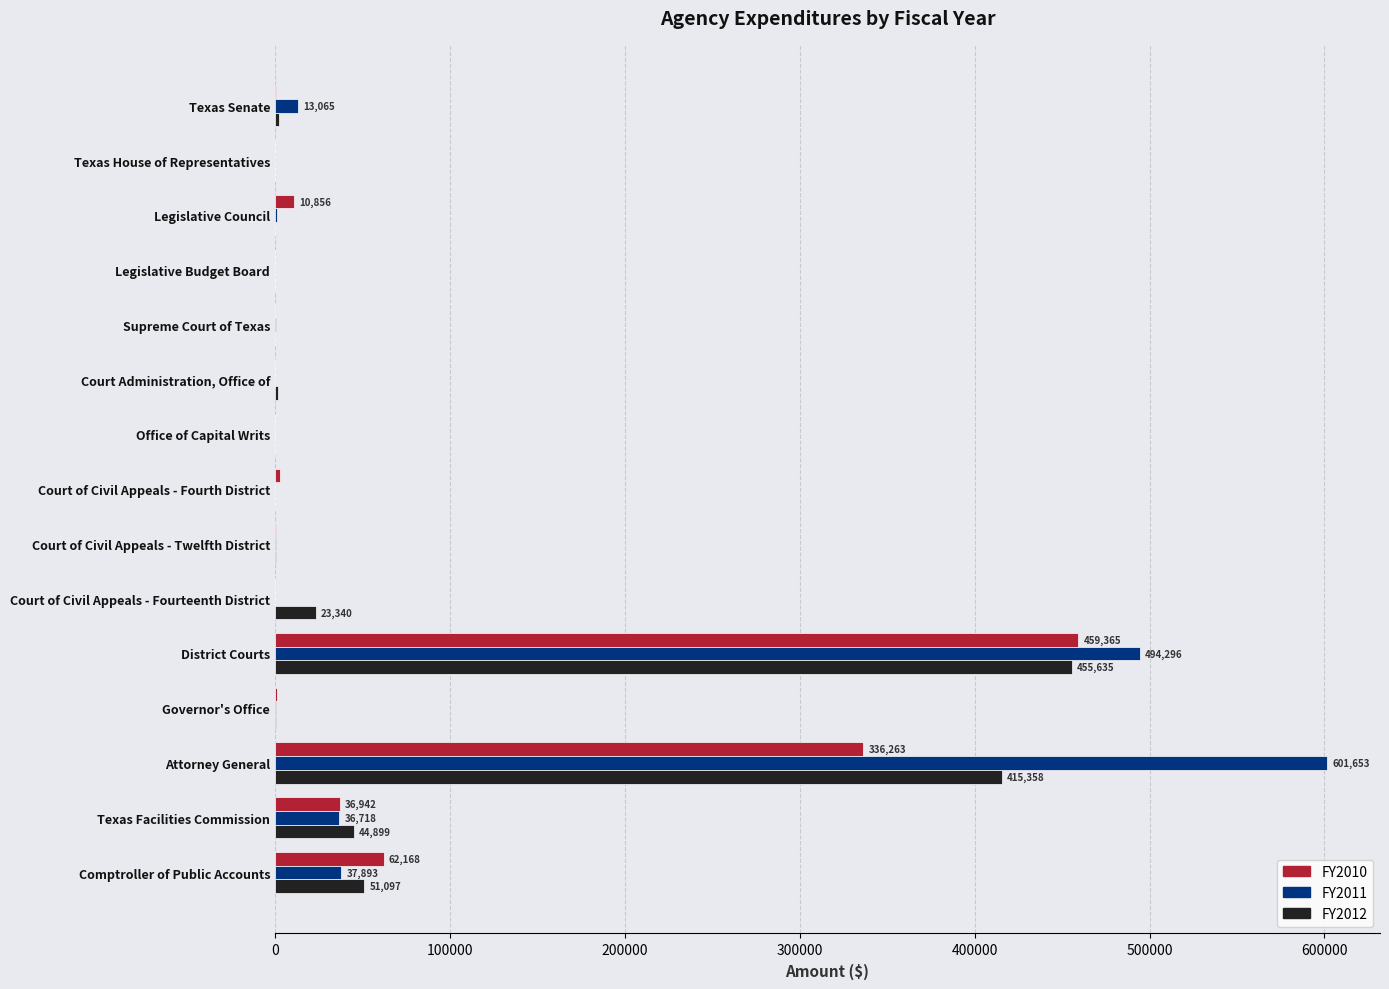

At which category is the sum across all series the highest?

District Courts